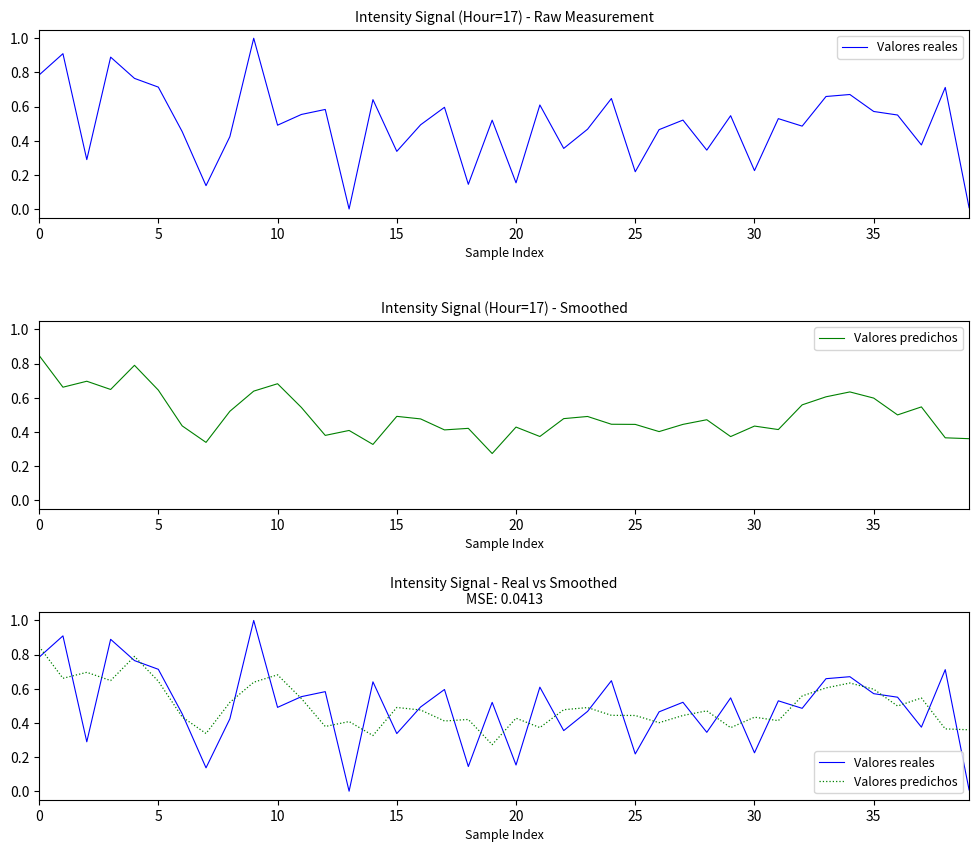

At which category is the sum across all series the highest?

9